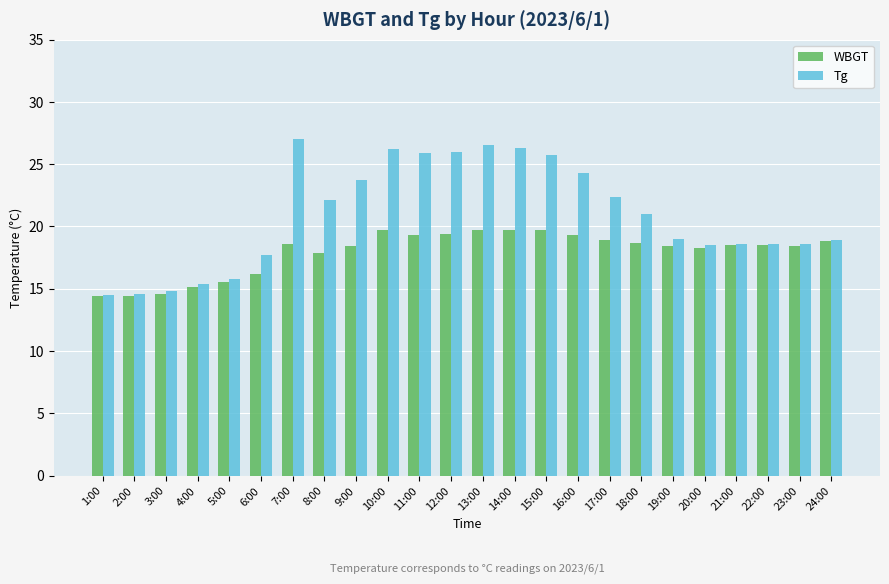

Count the number of categories in the chart.

24